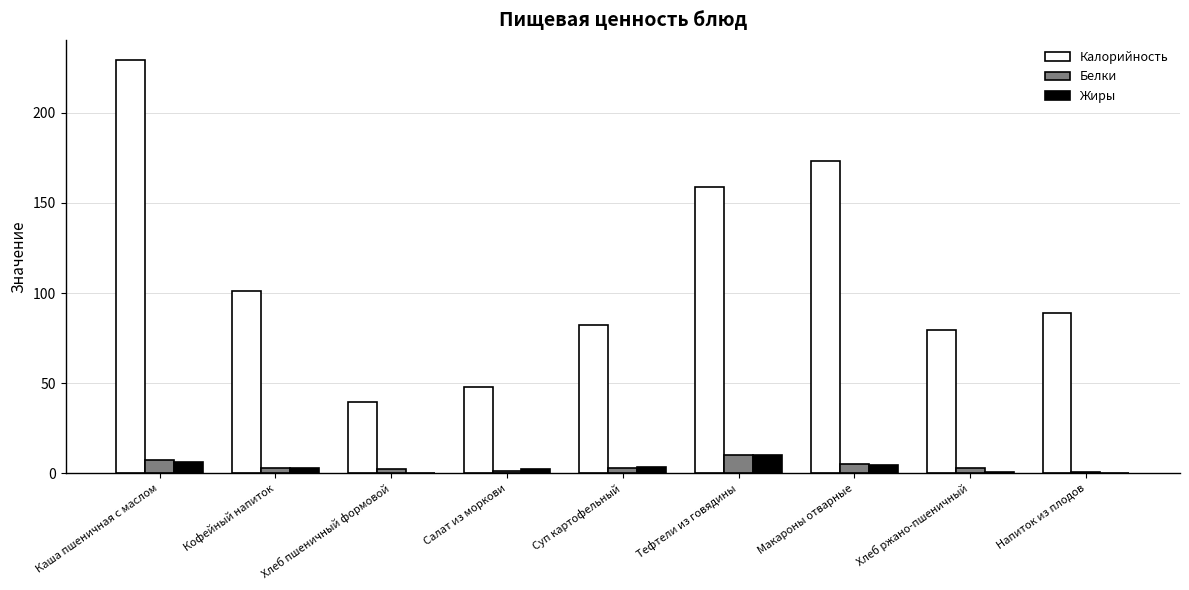

What is the total value across all series at Каша пшеничная с маслом?

242.8